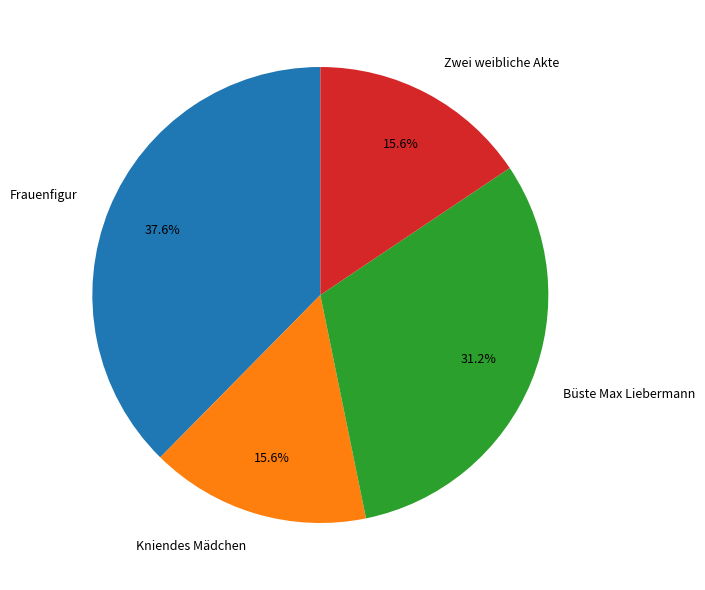

Does any single category account for the majority?

No